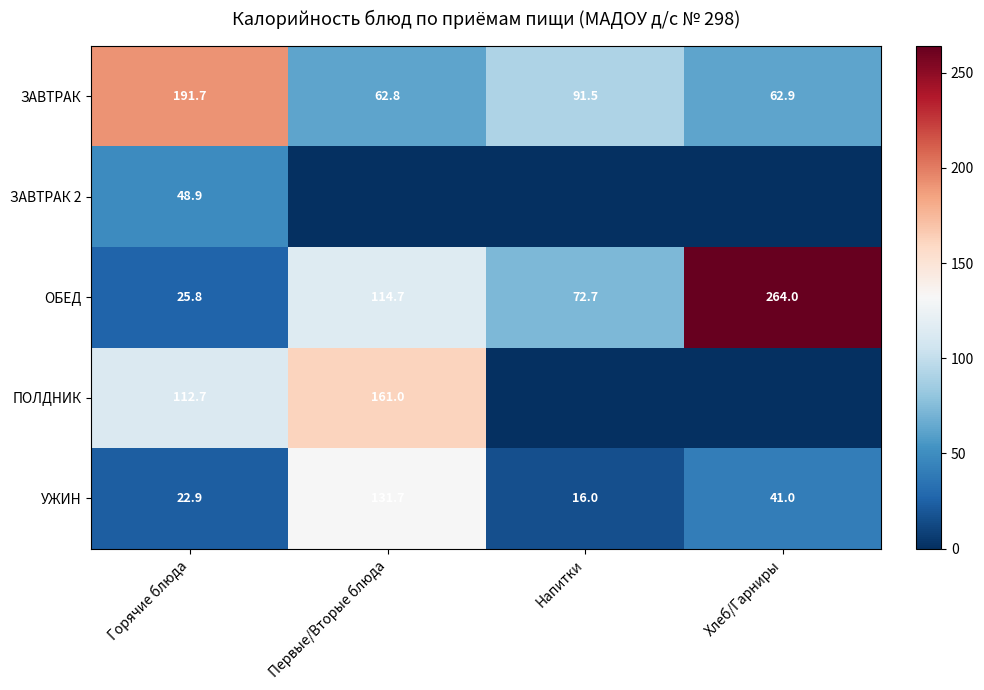

What is the spread (max minus min) of values at Горячие блюда?

168.8